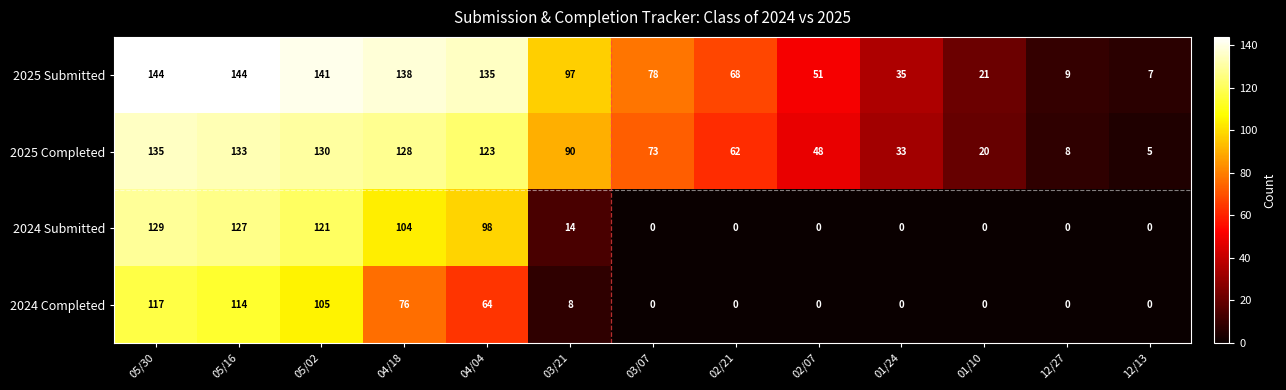

Which series has the largest total across all categories?

2025 Submitted